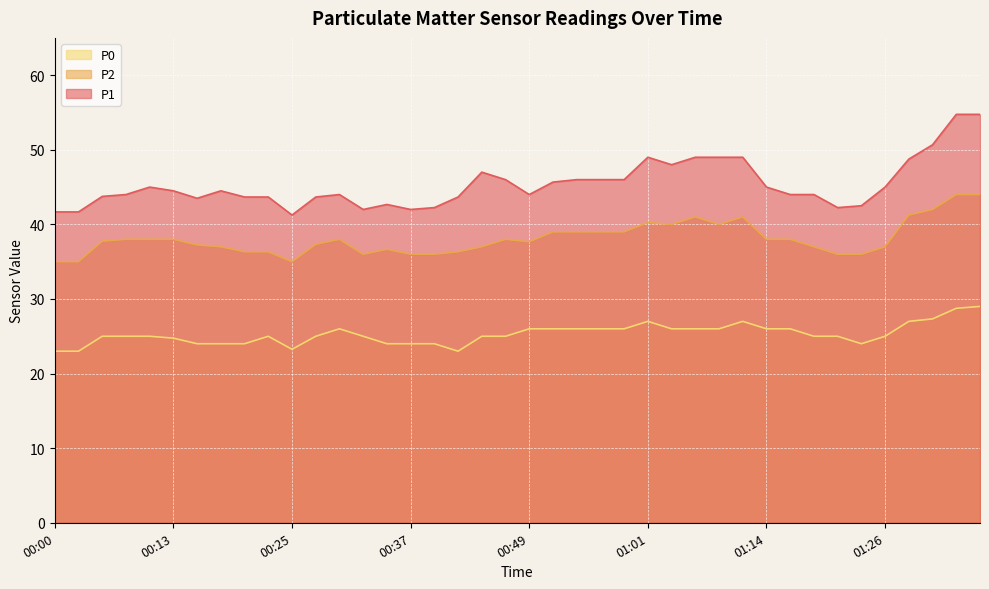

What is the greatest value displayed?

54.8